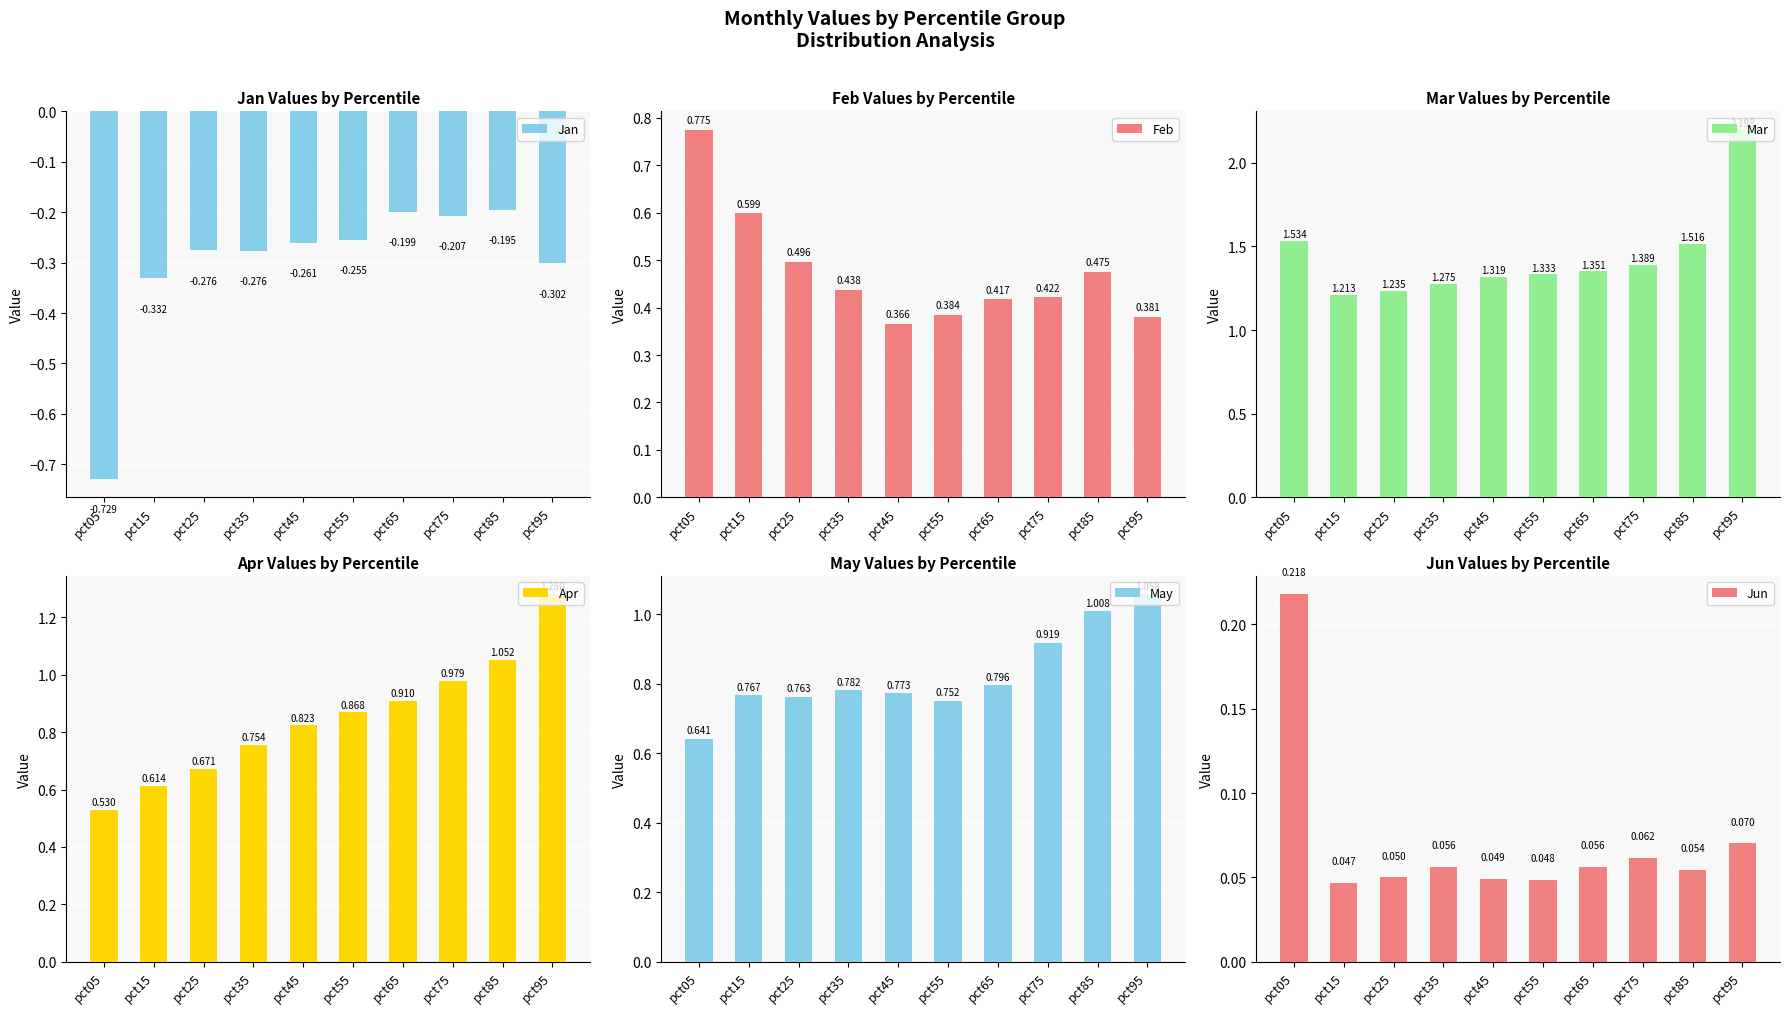

The value of Mar at pct85 is 1.5. True or false?

True